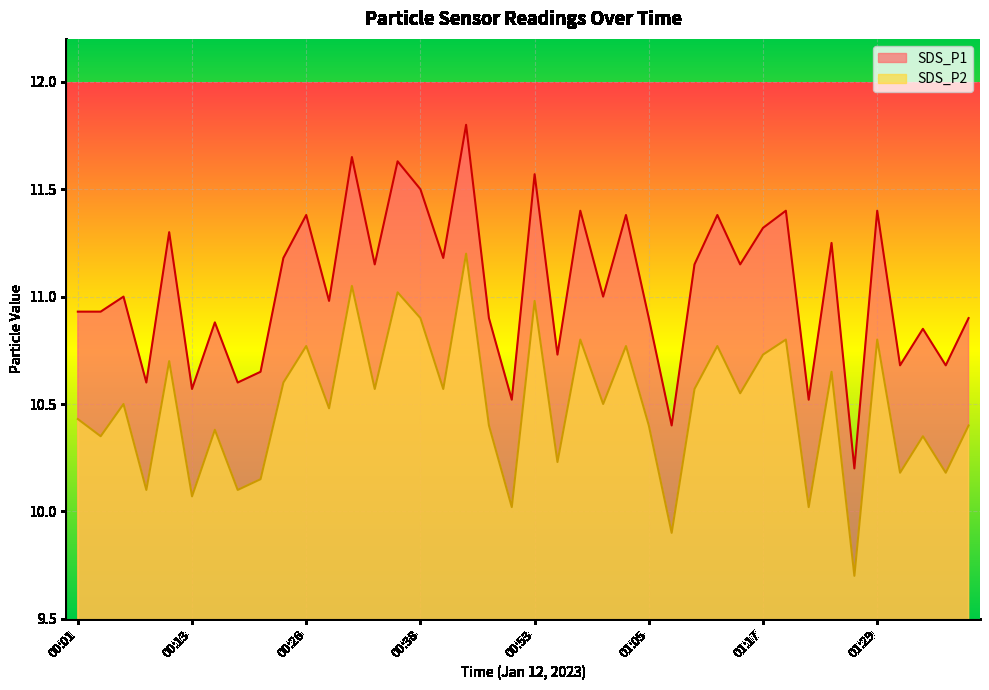

Between 00:26 and 00:46, which series saw the biggest shift?

SDS_P2